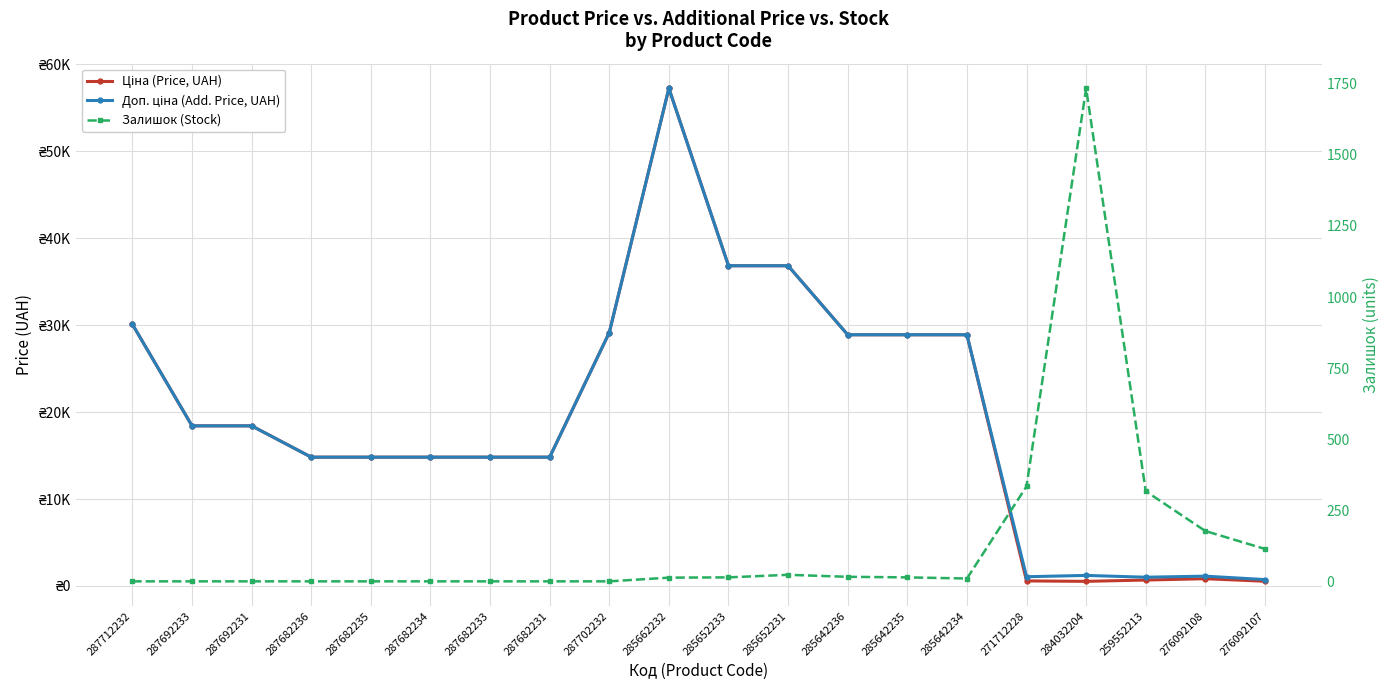

What is the average value of the Доп. ціна (Add. Price, UAH) series?

19648.2